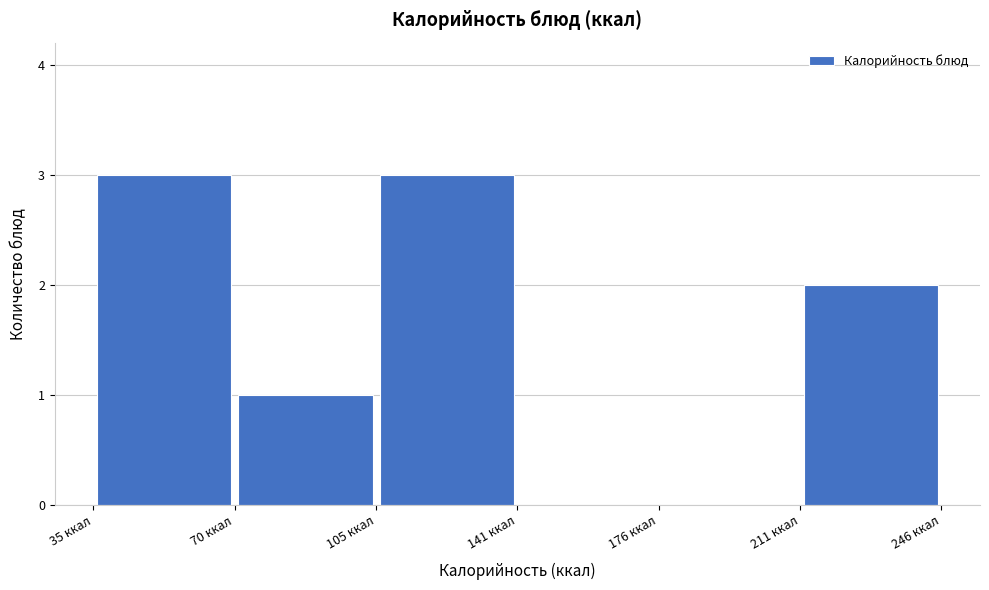

Reading left to right, transcribe this chart: for each bar, give the range it covers on the x-axis and its height. Neither the bar edges nor the heights are printed on the chart, so give them approximately, as read against the axes.

35 to 70: 3
70 to 105: 1
105 to 140: 3
140 to 175: 0
175 to 210: 0
210 to 245: 2